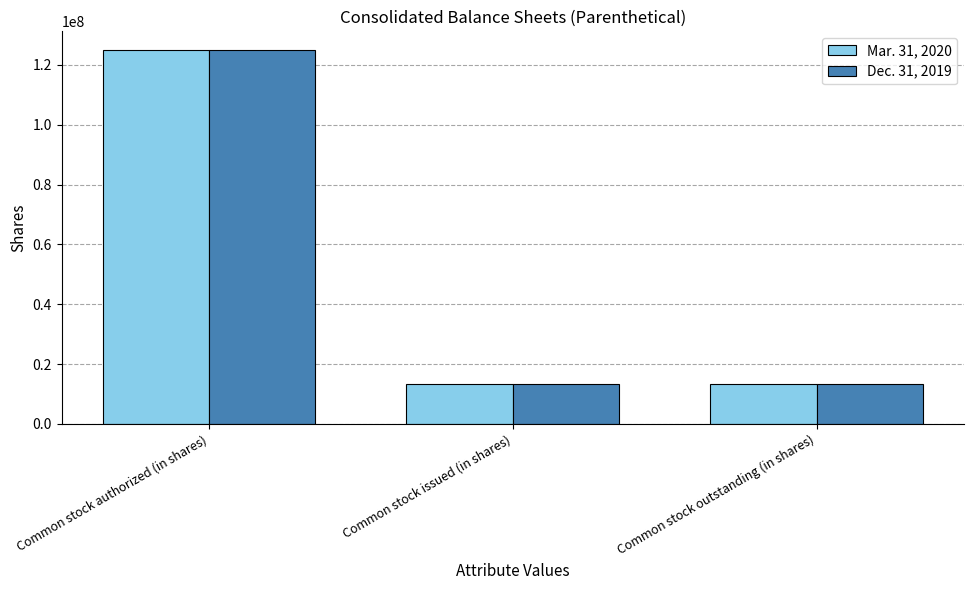

Is it true that Mar. 31, 2020 equals 39986427 at Common stock authorized (in shares)?

False